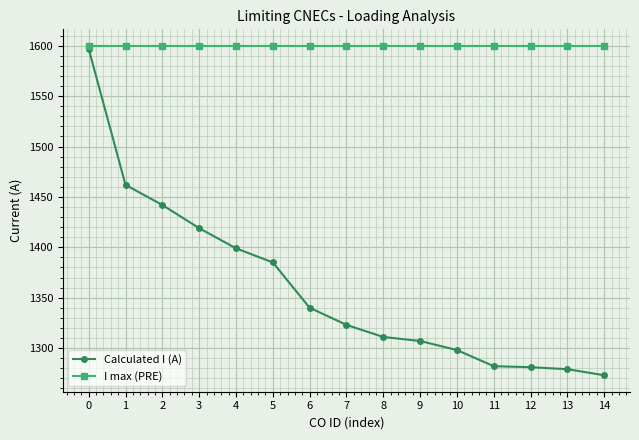

What is the approximate value of I max (PRE) at 10?

1600